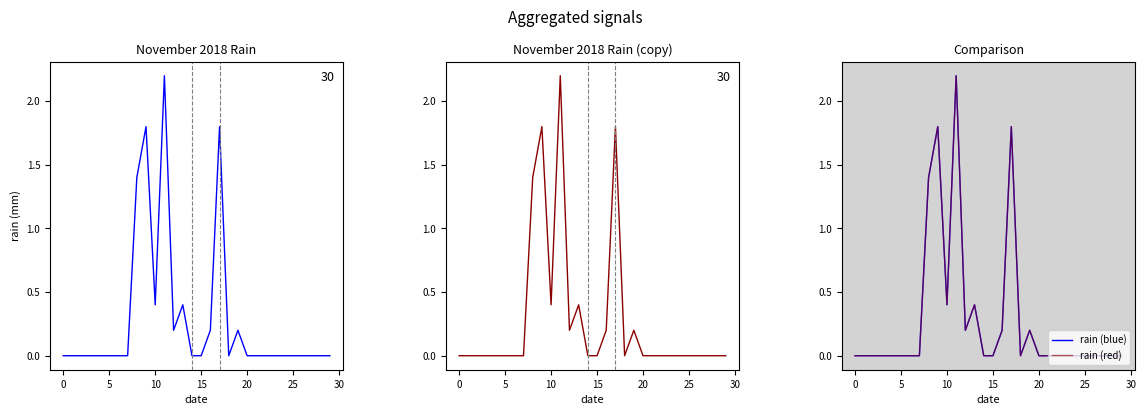

What is the sum of all rain (red) values?

8.6